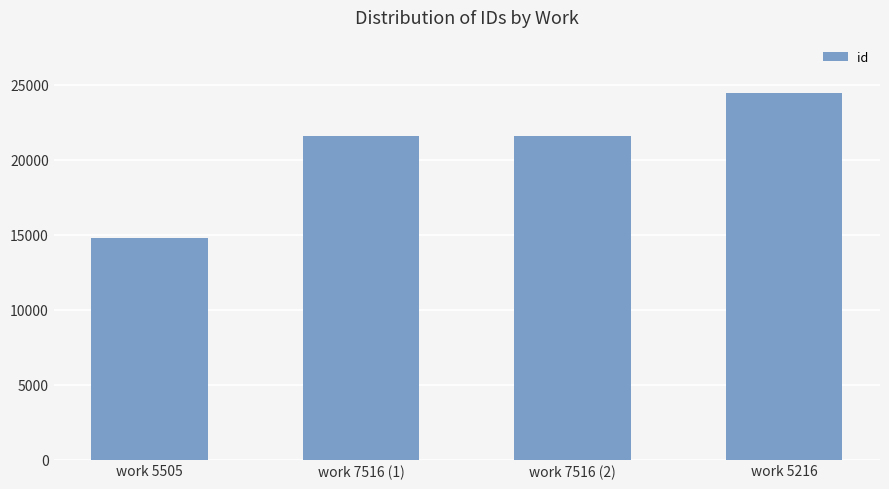

What is the change in value from work 5505 to work 7516 (2)?

+6788